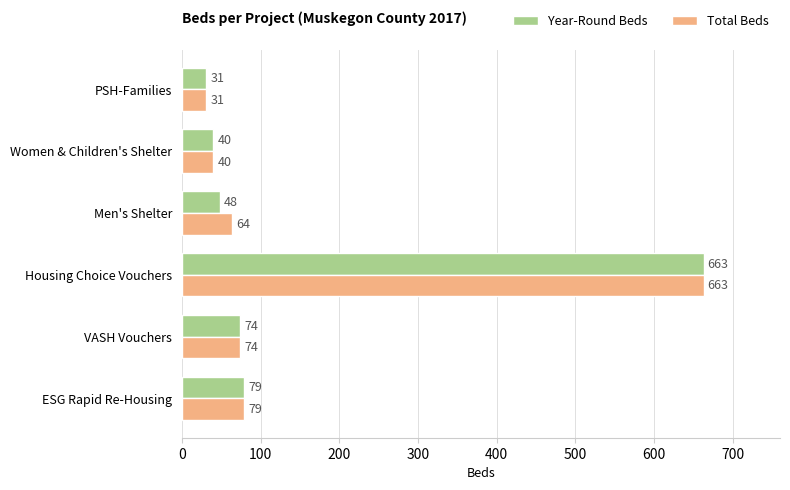

List the labels in order of Year-Round Beds value, largest first.

Housing Choice Vouchers, ESG Rapid Re-Housing, VASH Vouchers, Men's Shelter, Women & Children's Shelter, PSH-Families